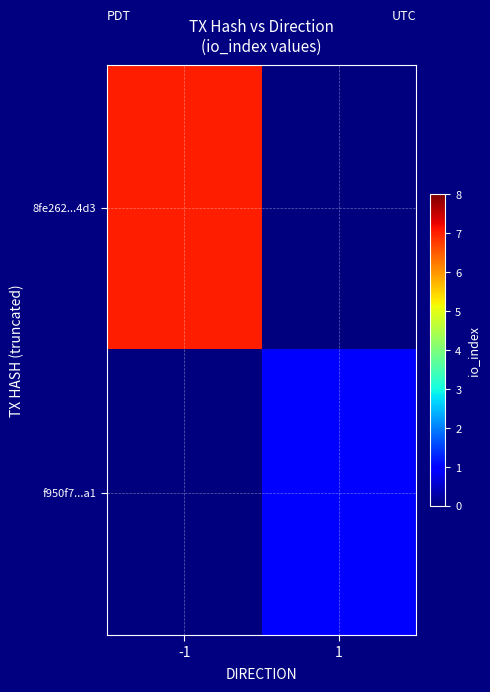

Reading right to left, list all the values displayed in this chart.

8fe262...4d3: 1=0	-1=7
f950f7...a1: 1=1	-1=0